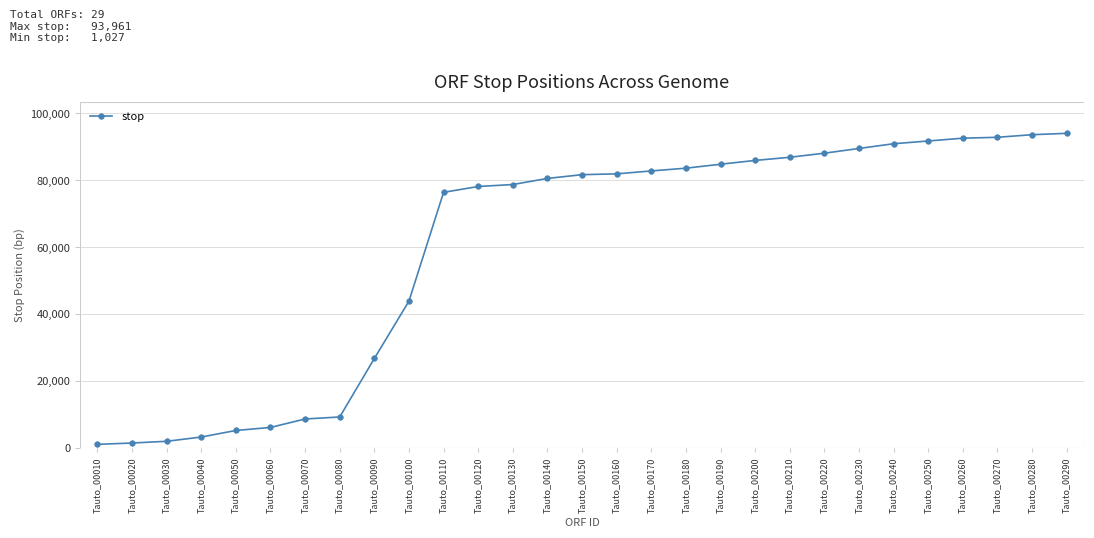

Is this an area chart (filled region under the line)?

No